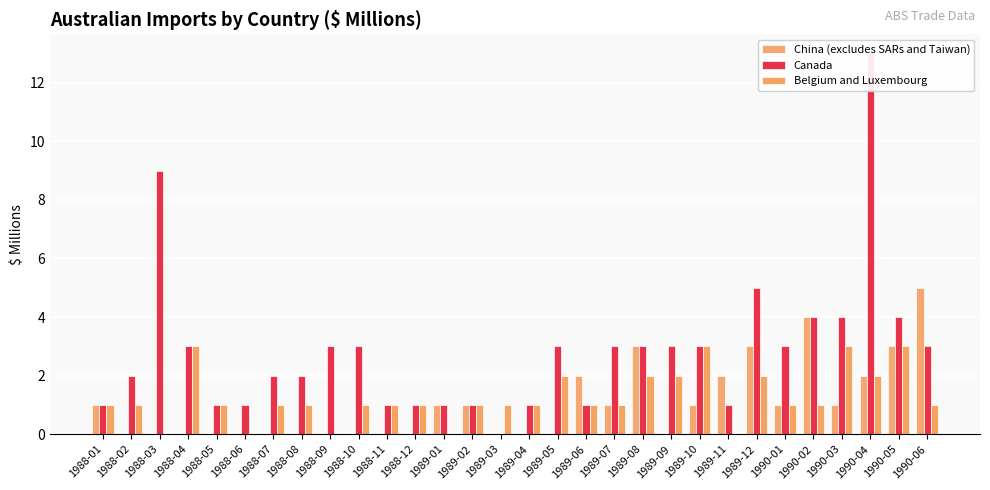

What is the label of the 10th bar from the right?

1989-09